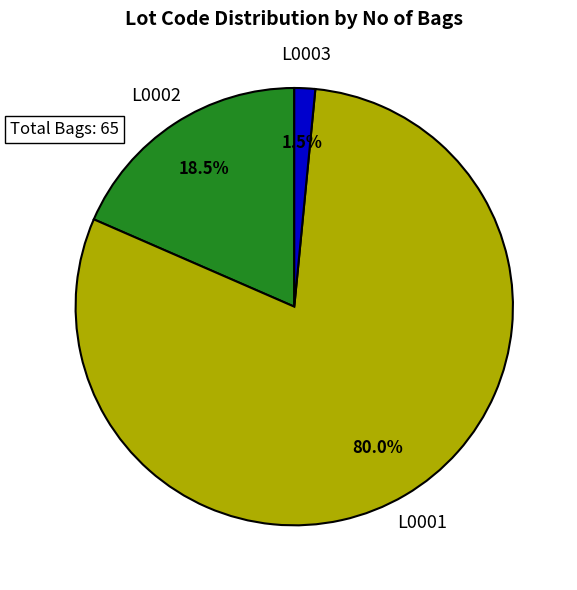

Is there a majority slice in this chart?

Yes